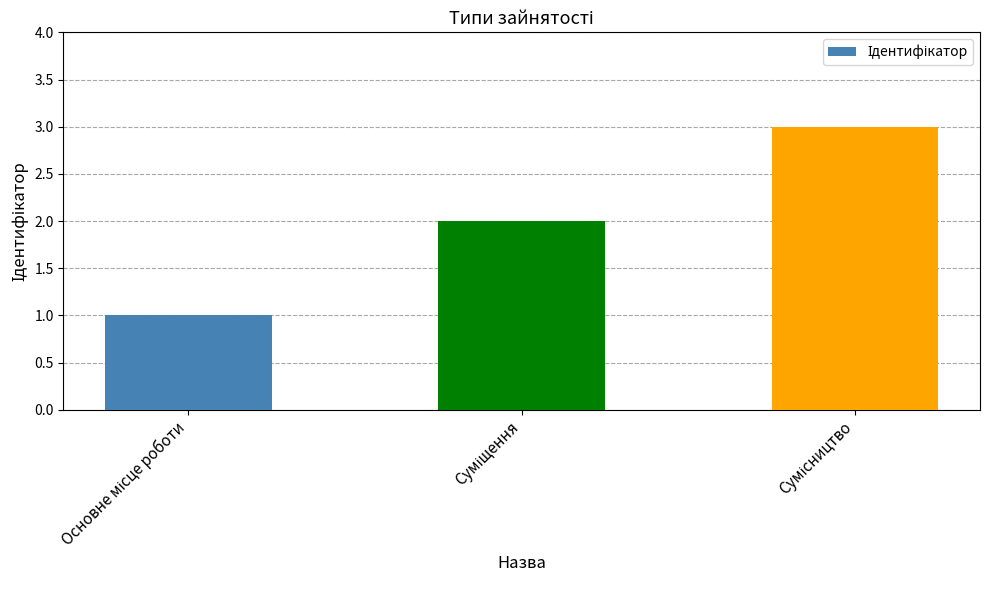

How many values are between 1 and 3?

3